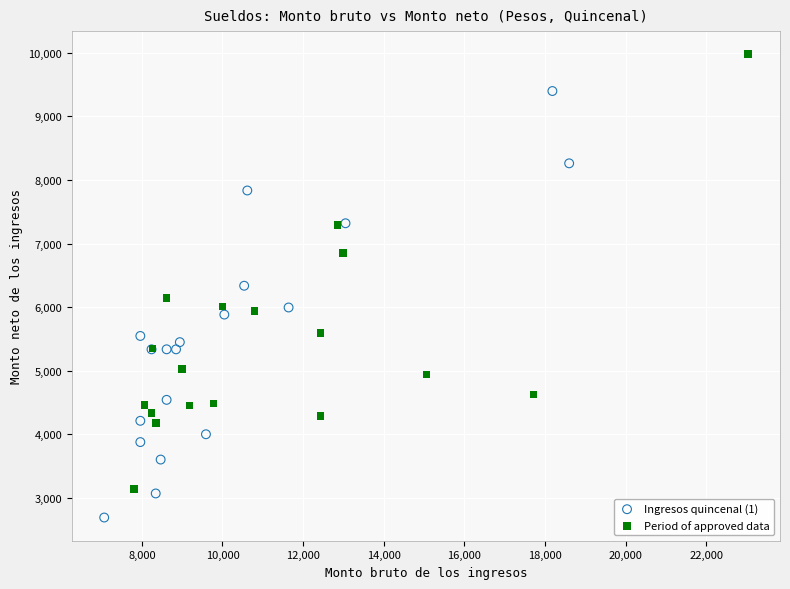

What are all the series names shown in the legend?

Ingresos quincenal (1), Period of approved data